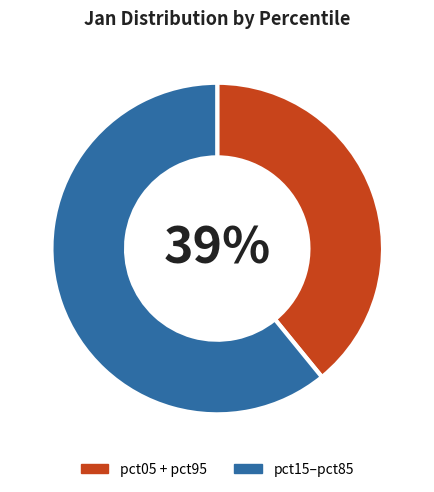

Does any single category account for the majority?

Yes